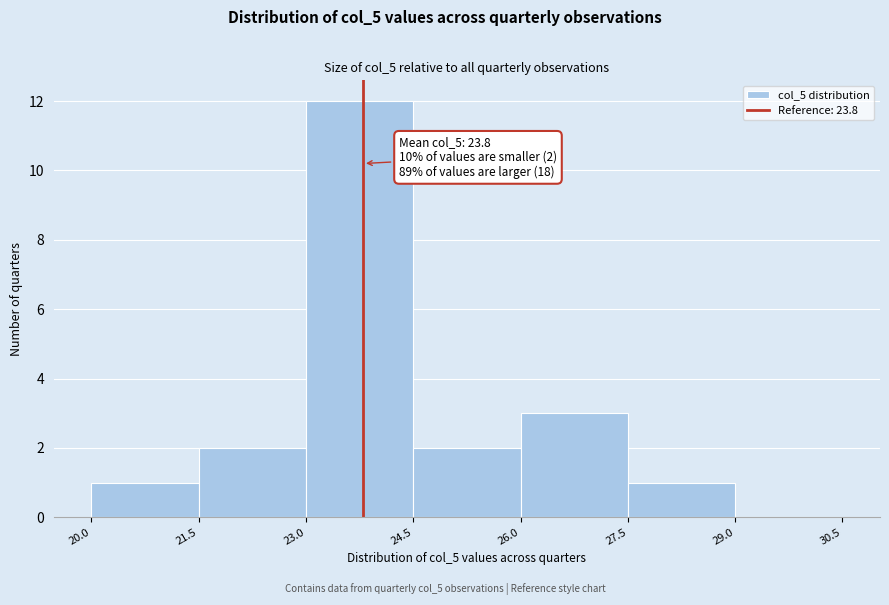

Over which range of the x-axis is the bar tallest?

23.0 to 24.5